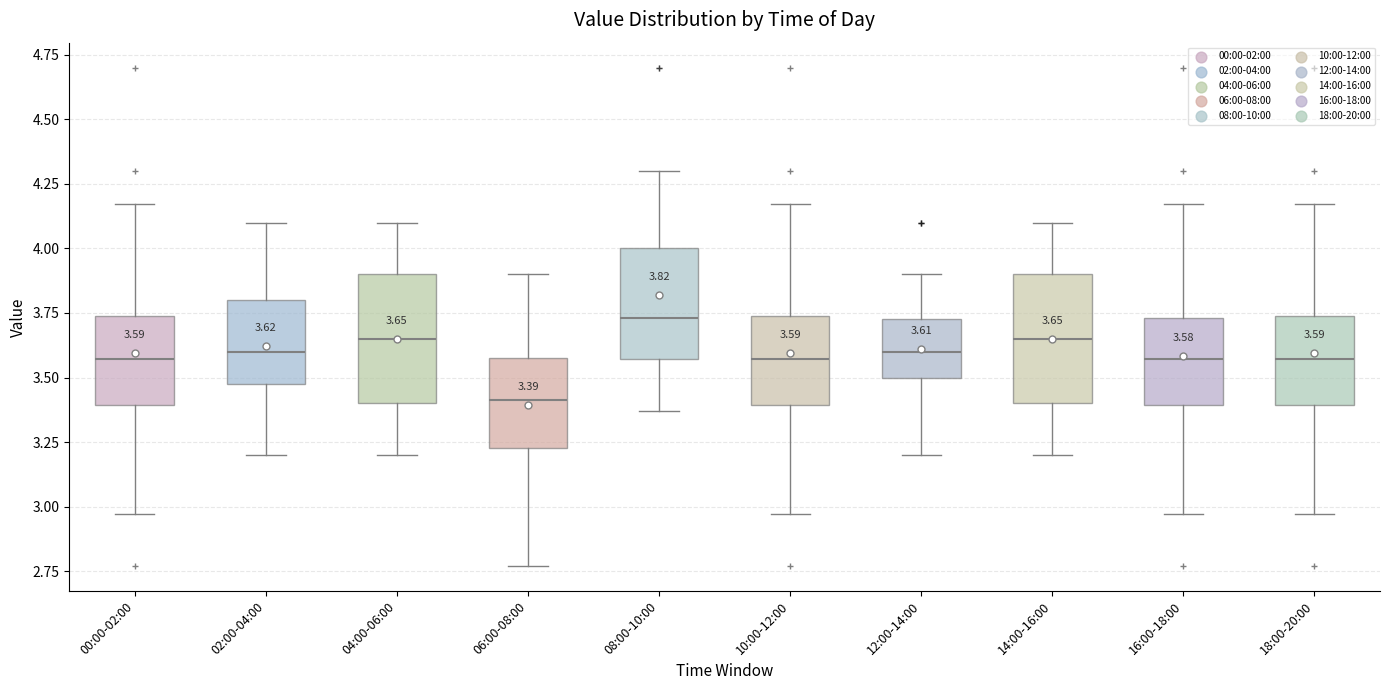

Which box's median line is the highest?

08:00-10:00